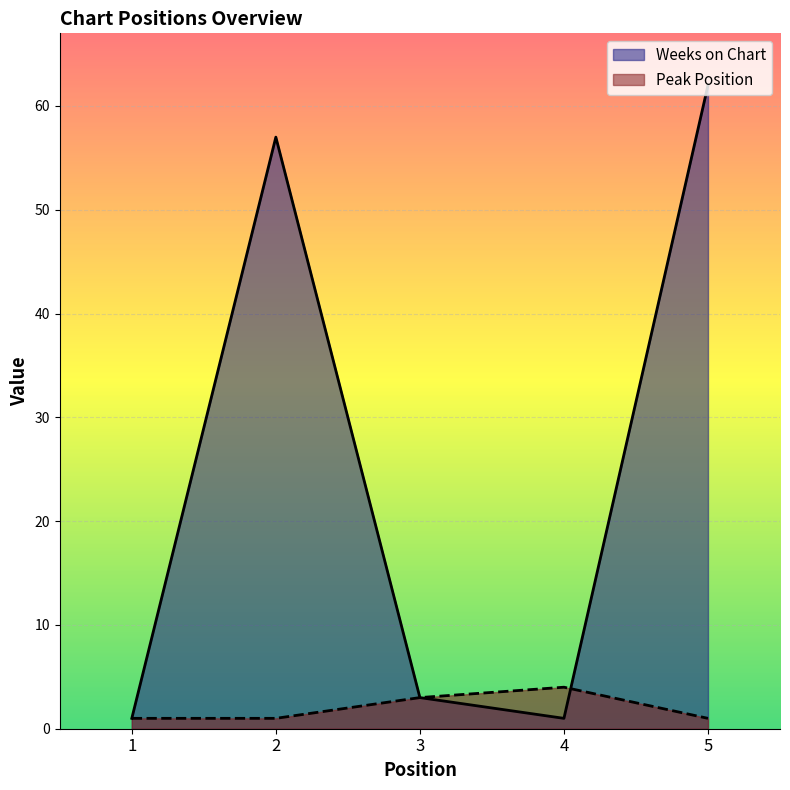

Rank the categories by Weeks on Chart value from highest to lowest.

5, 2, 3, 1, 4